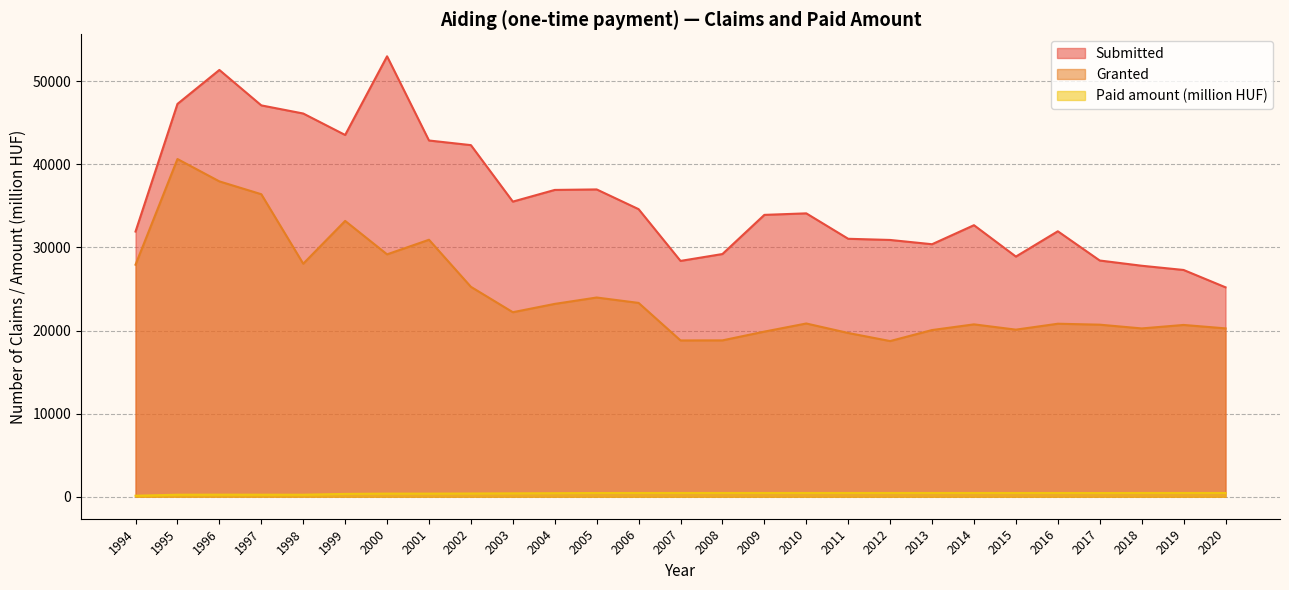

At which label does Granted reach its minimum?

2012